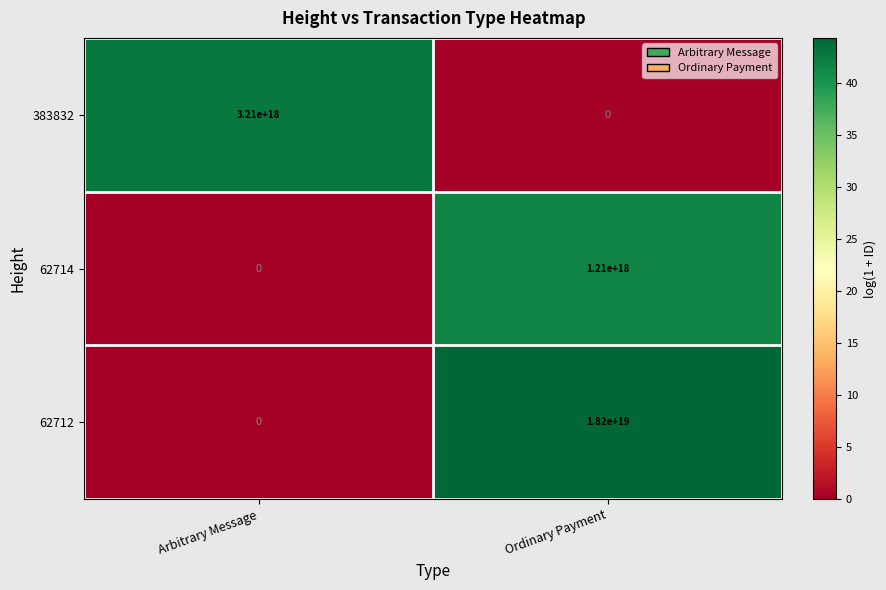

True or false: 383832 has a value of 3210000000000000000 at Arbitrary Message.

True